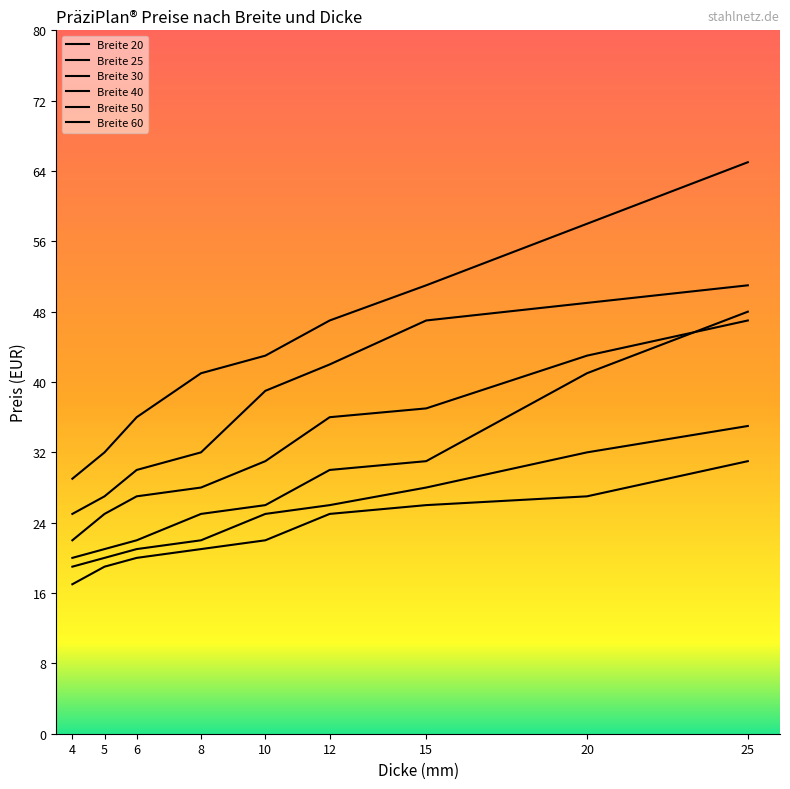

What is the value of the Breite 50 point at the 7th from the left?

47